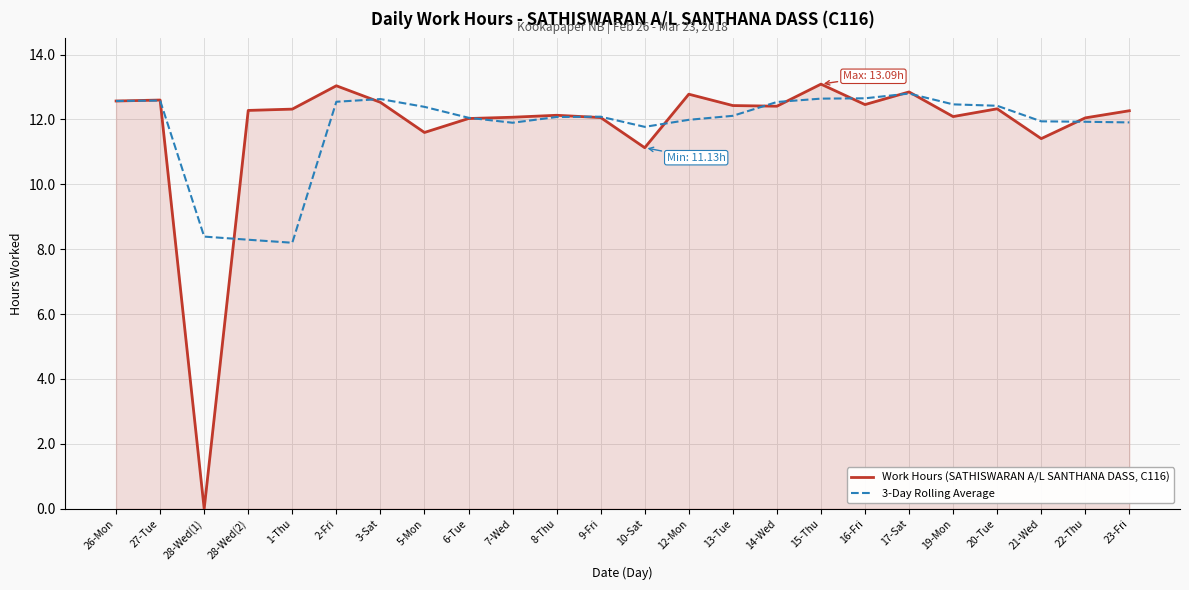

True or false: 3-Day Rolling Average and Work Hours (SATHISWARAN A/L SANTHANA DASS, C116) cross at least once.

True